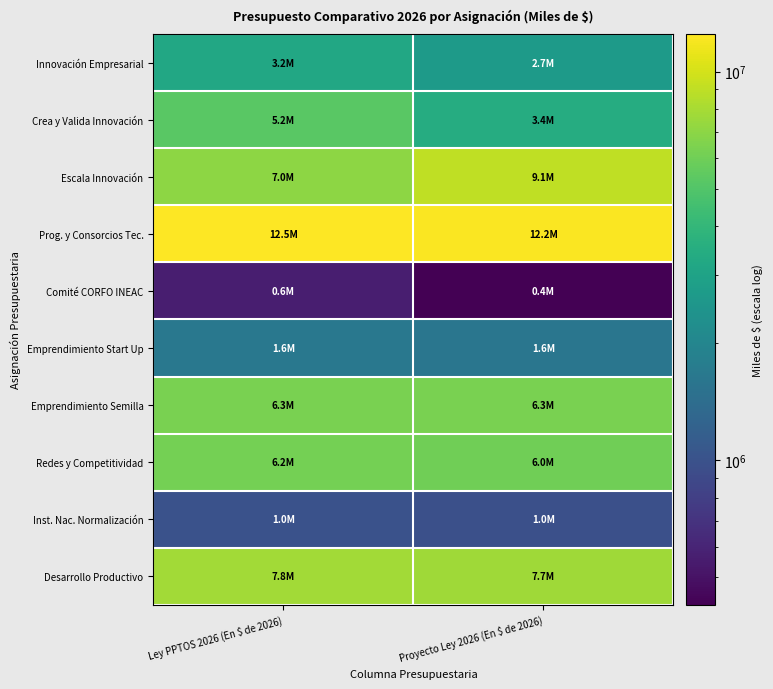

How many categories are shown in the chart?

2